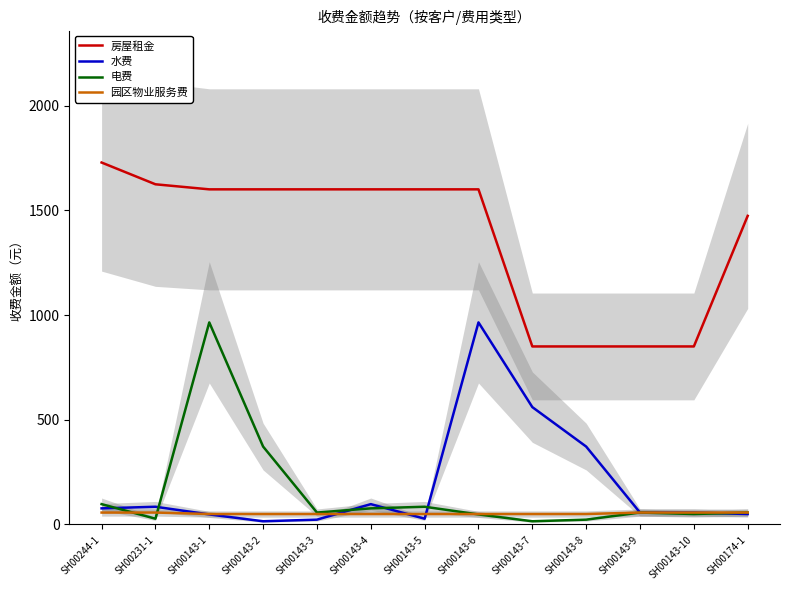

Which series has the widest spread of values?

水费